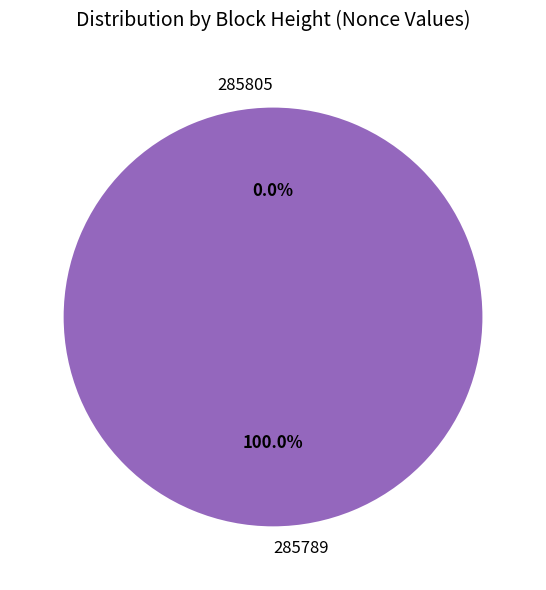

What percentage is the 285789 slice, to the nearest percent?

100%